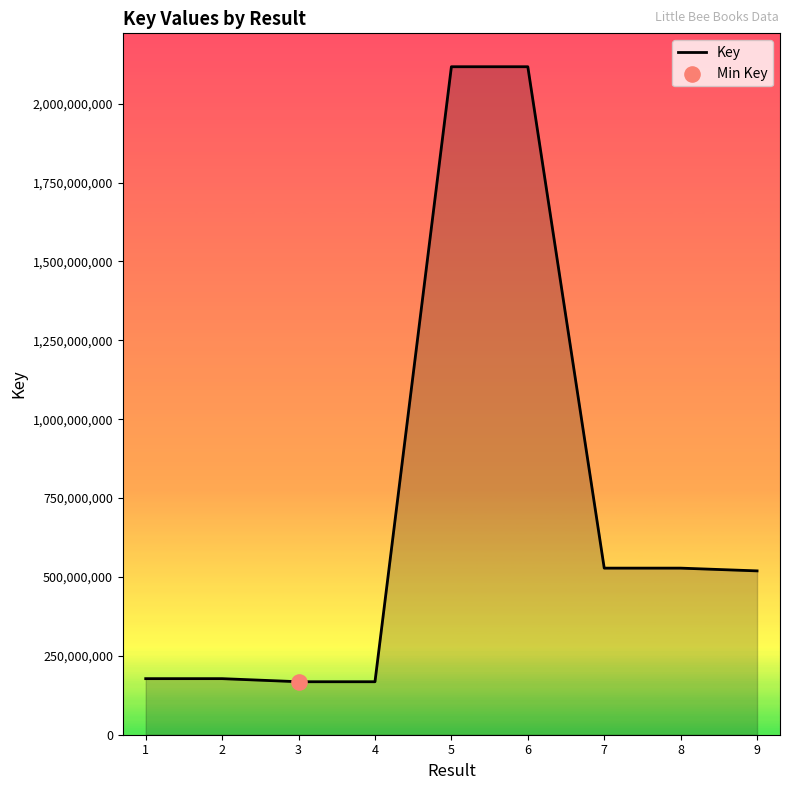

What is the change in value from 4 to 7?

+360092617